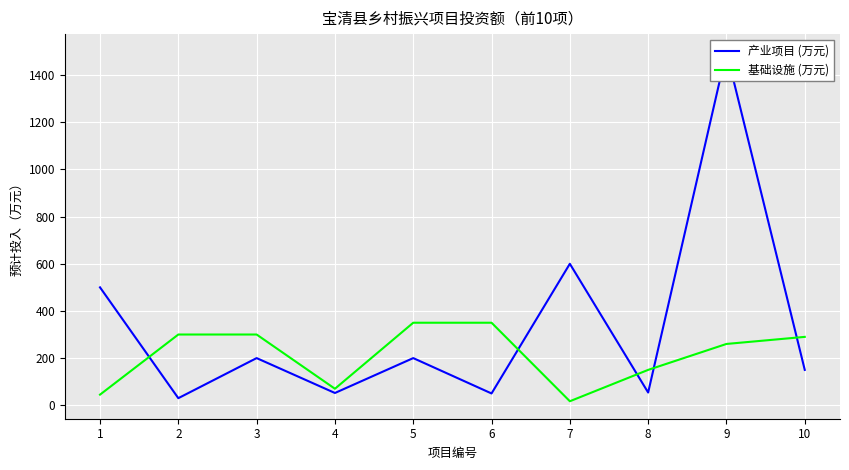

Is the value of 基础设施 (万元) at 5 greater than the value of 产业项目 (万元) at 8?

Yes